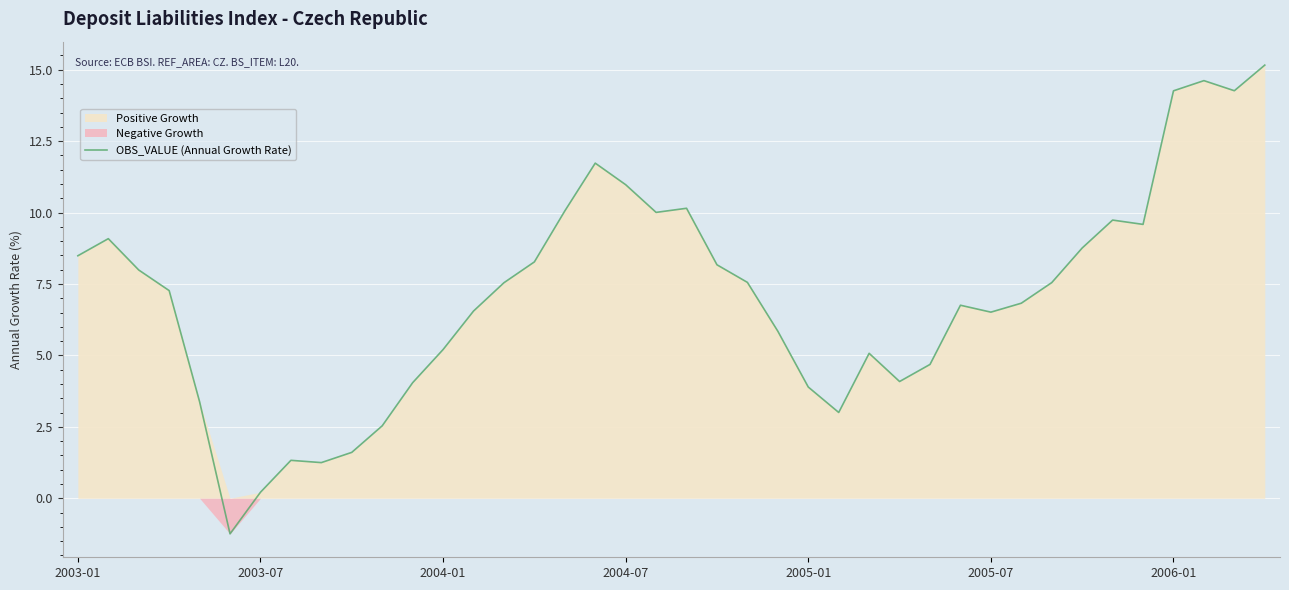

What is the maximum value for OBS_VALUE (Annual Growth Rate)?

15.2